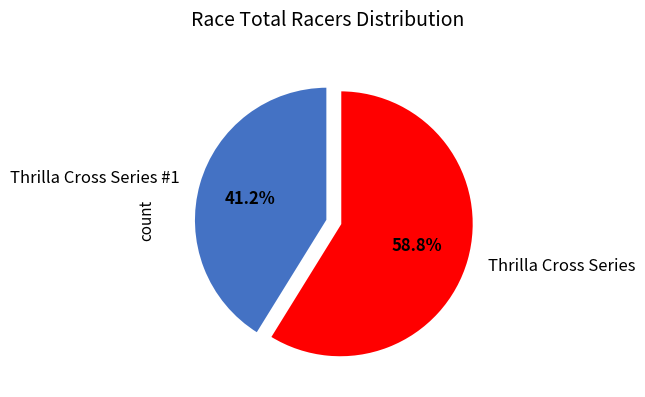

To the nearest percent, what percentage of the pie is Thrilla Cross Series #1?

41%